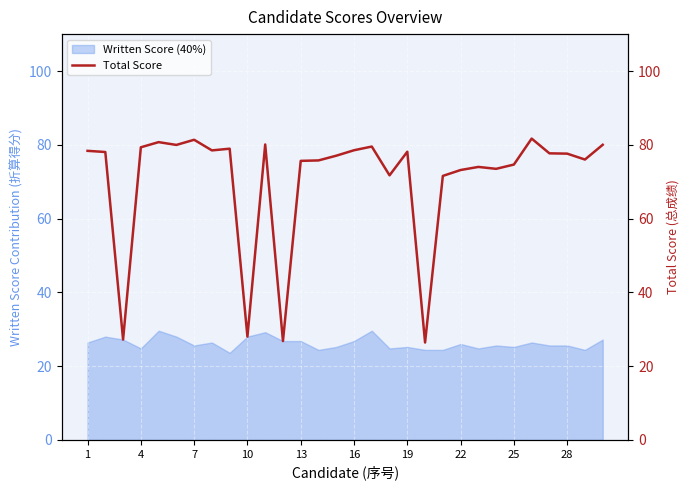

What is the value of the 25th point from the left?

74.6